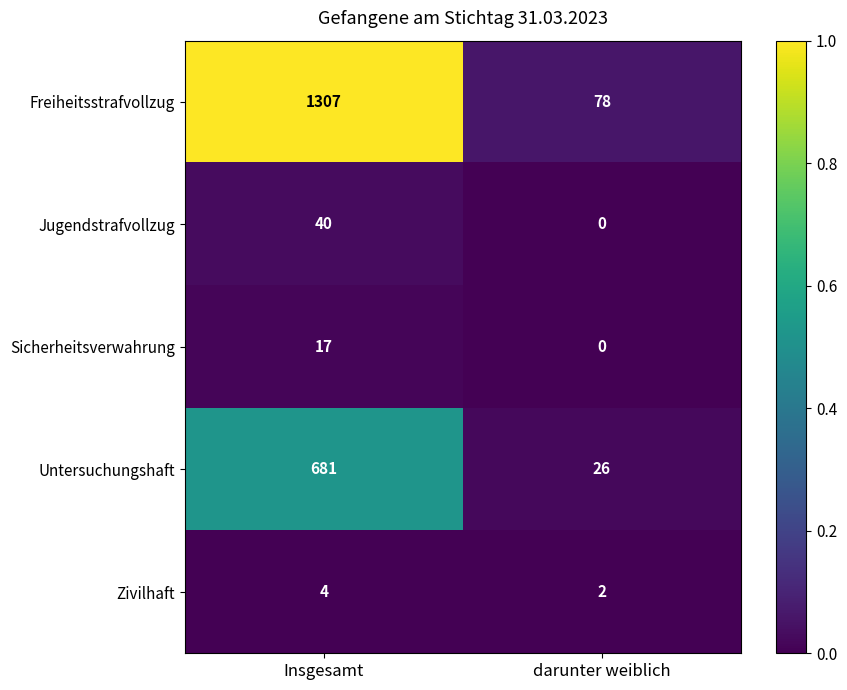

Which series has the largest range (max minus min)?

Freiheitsstrafvollzug